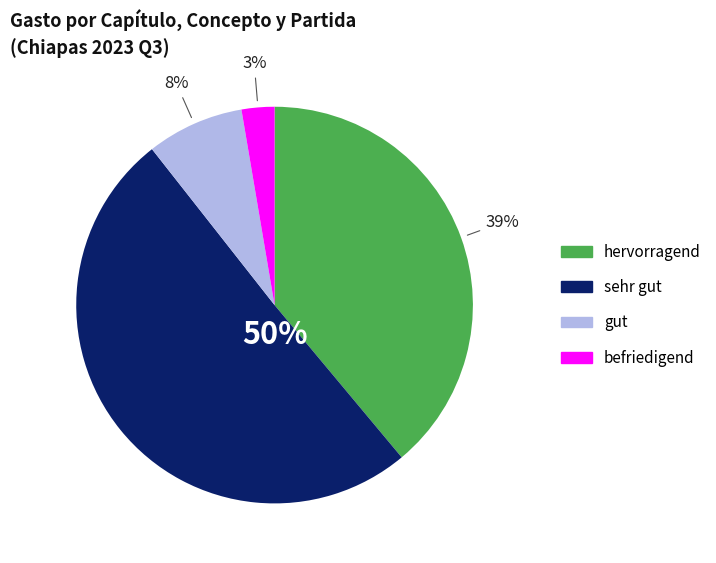

How many slices are in this pie chart?

4